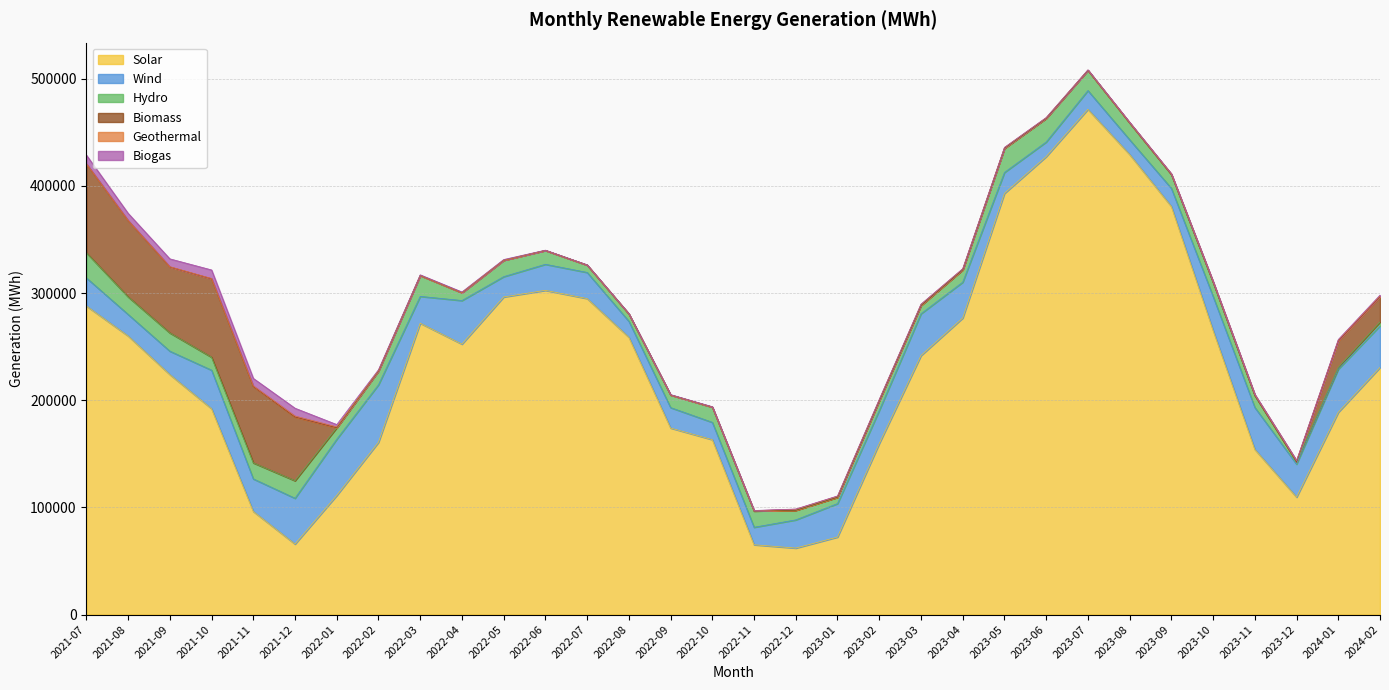

What is the label of the 8th point from the left?

2022-02